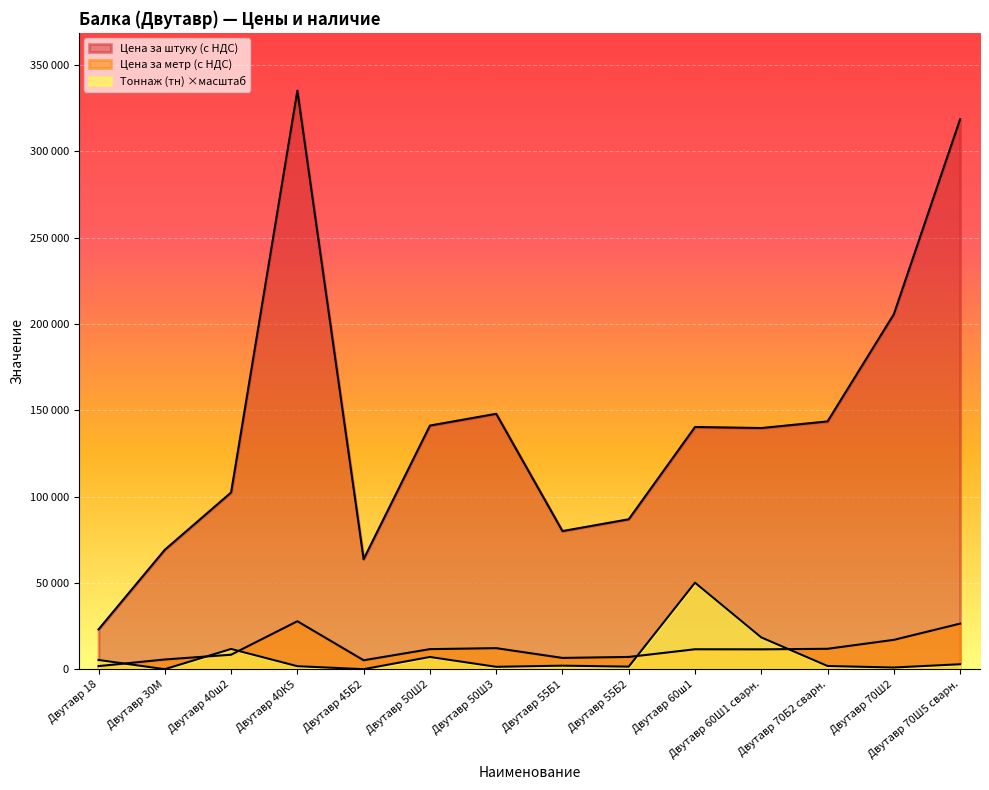

At which label does Тоннаж (тн) first exceed 2202?

Двутавр 18